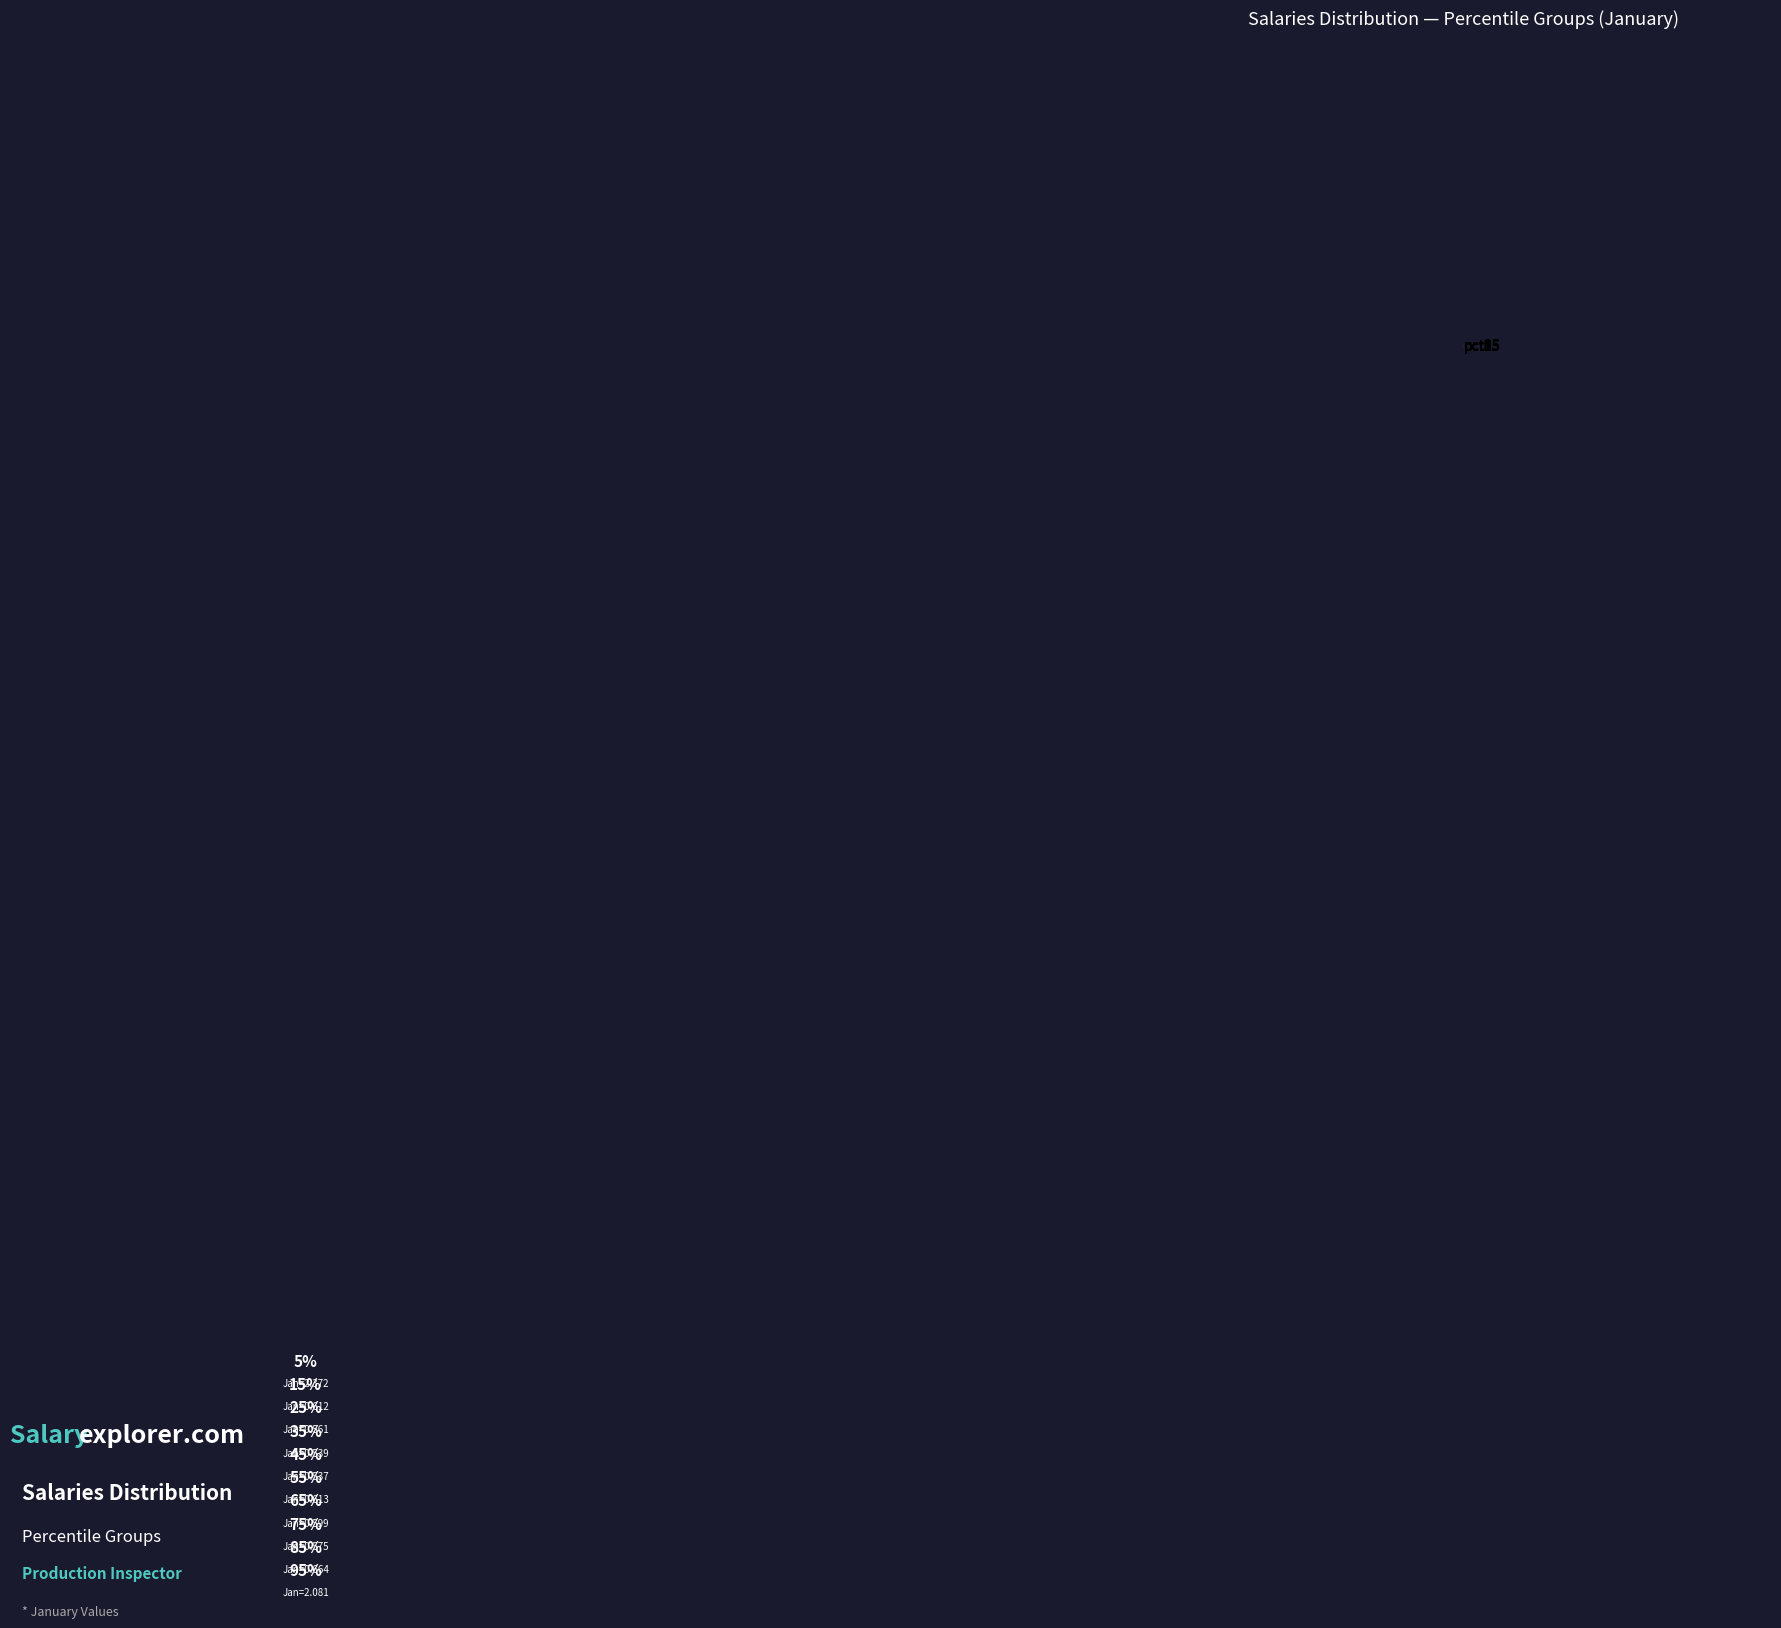

Which has a higher value, pct95 or pct55?

pct95